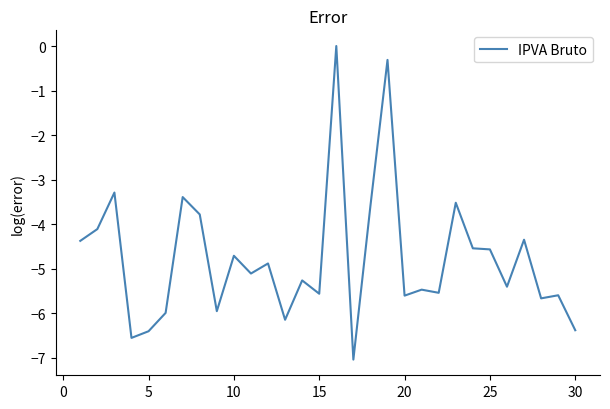

What is the difference between the maximum and minimum values?

7.0